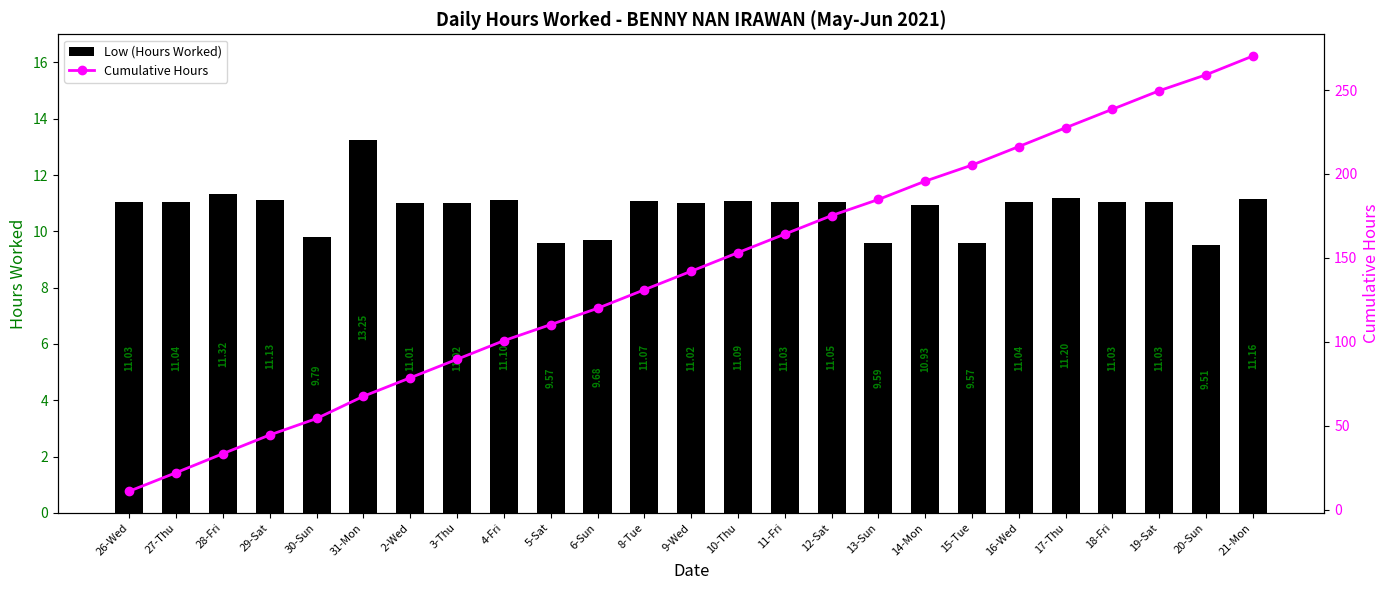

What is the value of the Low (Hours Worked) bar at the 23rd from the left?

11.0